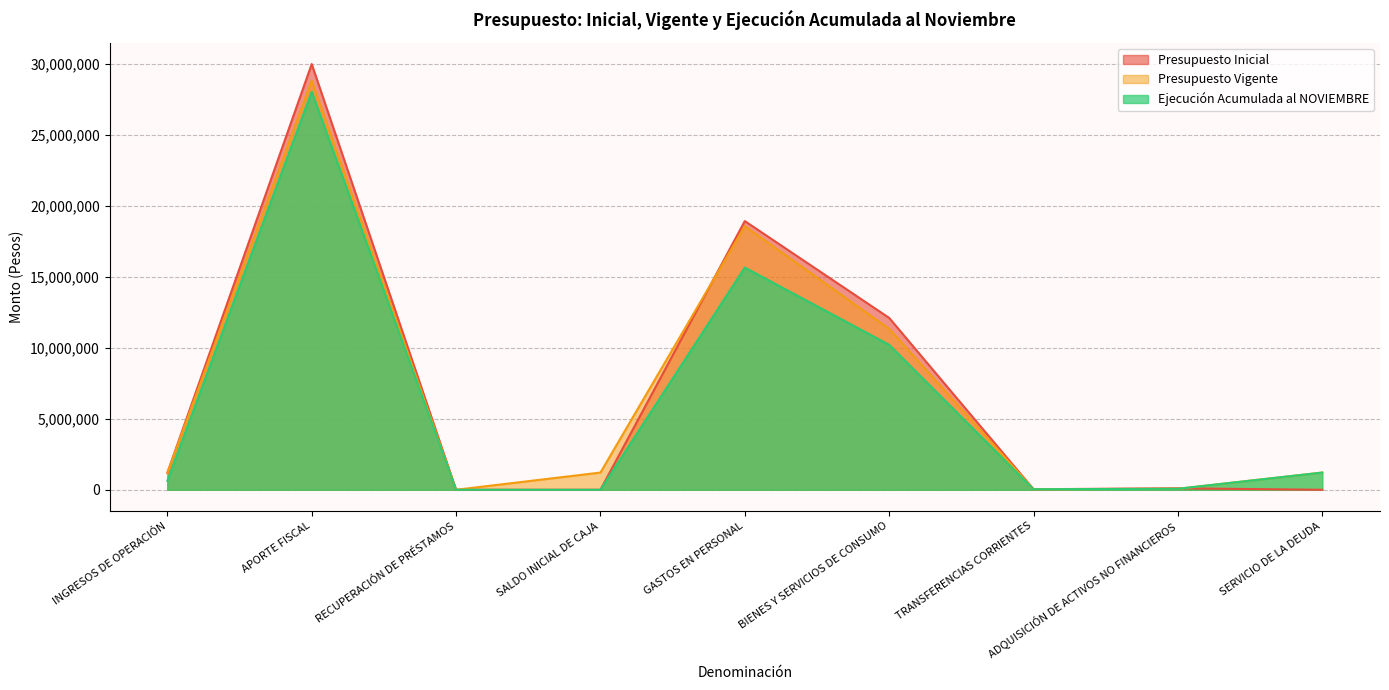

What is the maximum value shown in the chart?

29976756